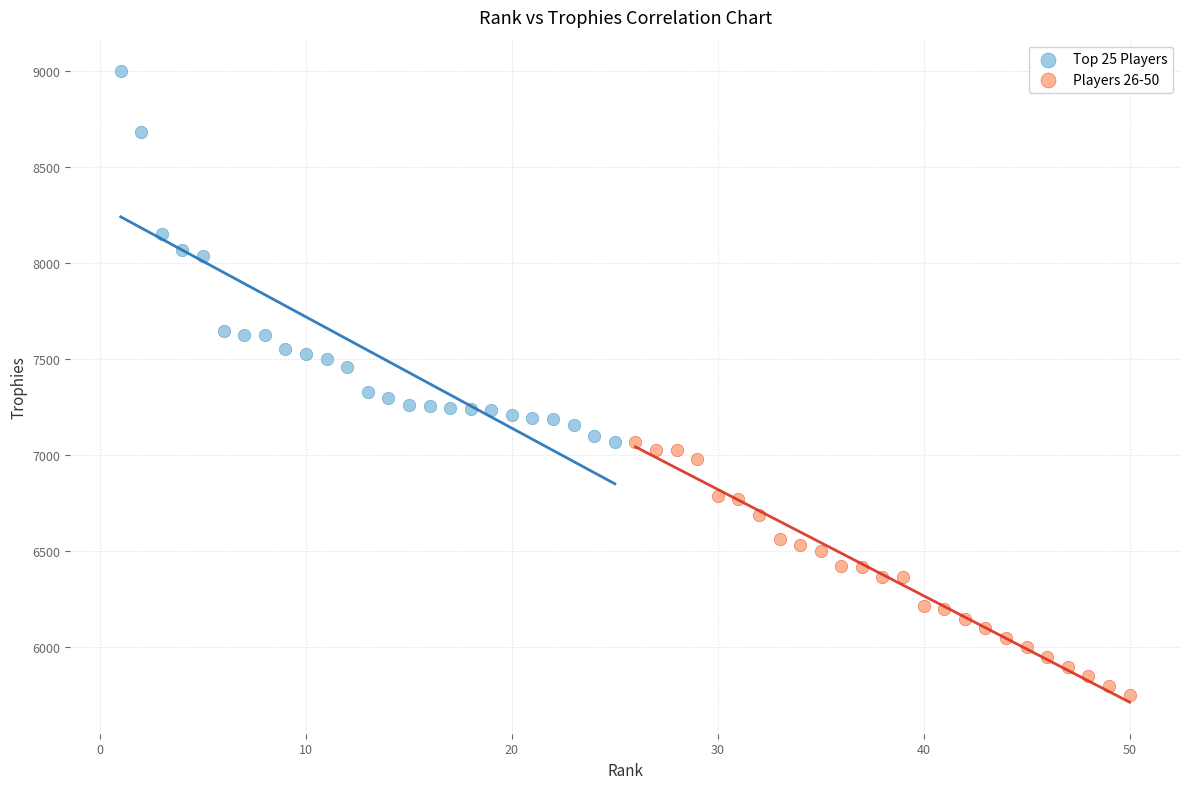

Which series reaches the minimum Y coordinate?

Players 26-50